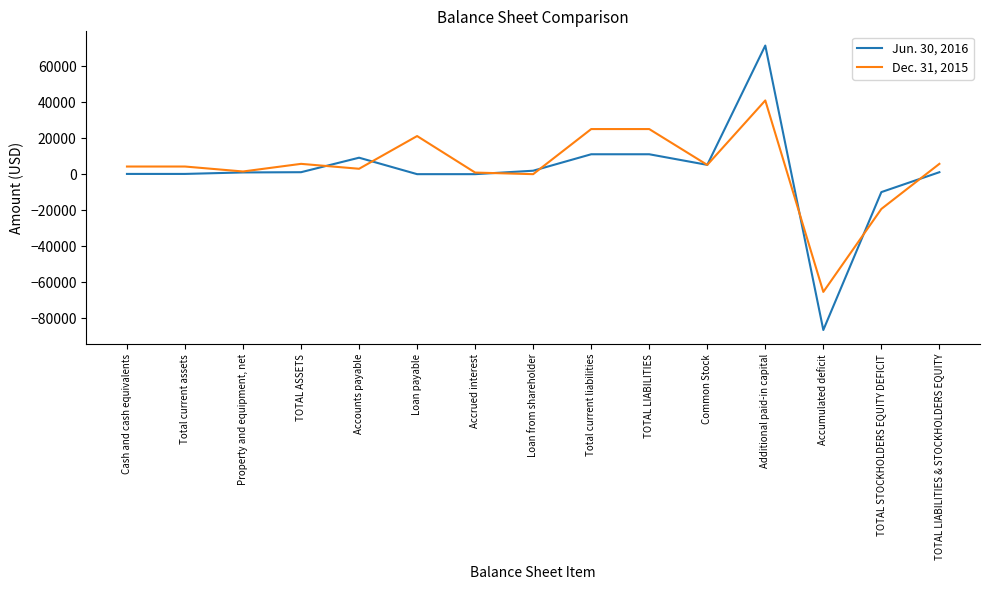

True or false: Jun. 30, 2016 has more than 0 interior local peaks.

True